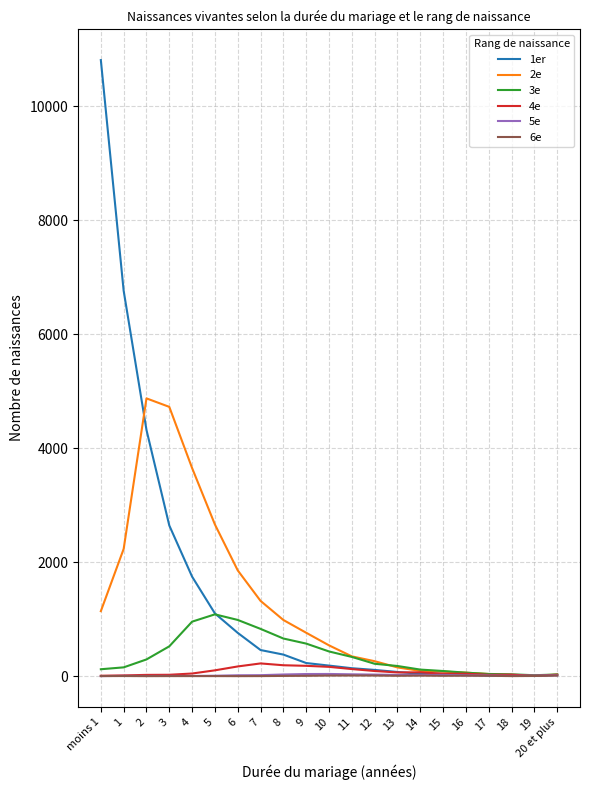

Which series has the largest range (max minus min)?

1er